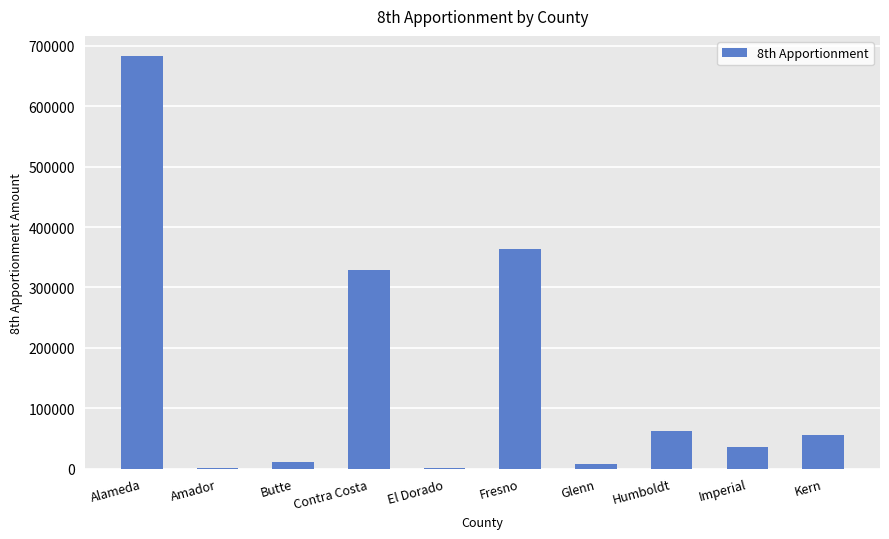

Between Fresno and Butte, which is larger?

Fresno